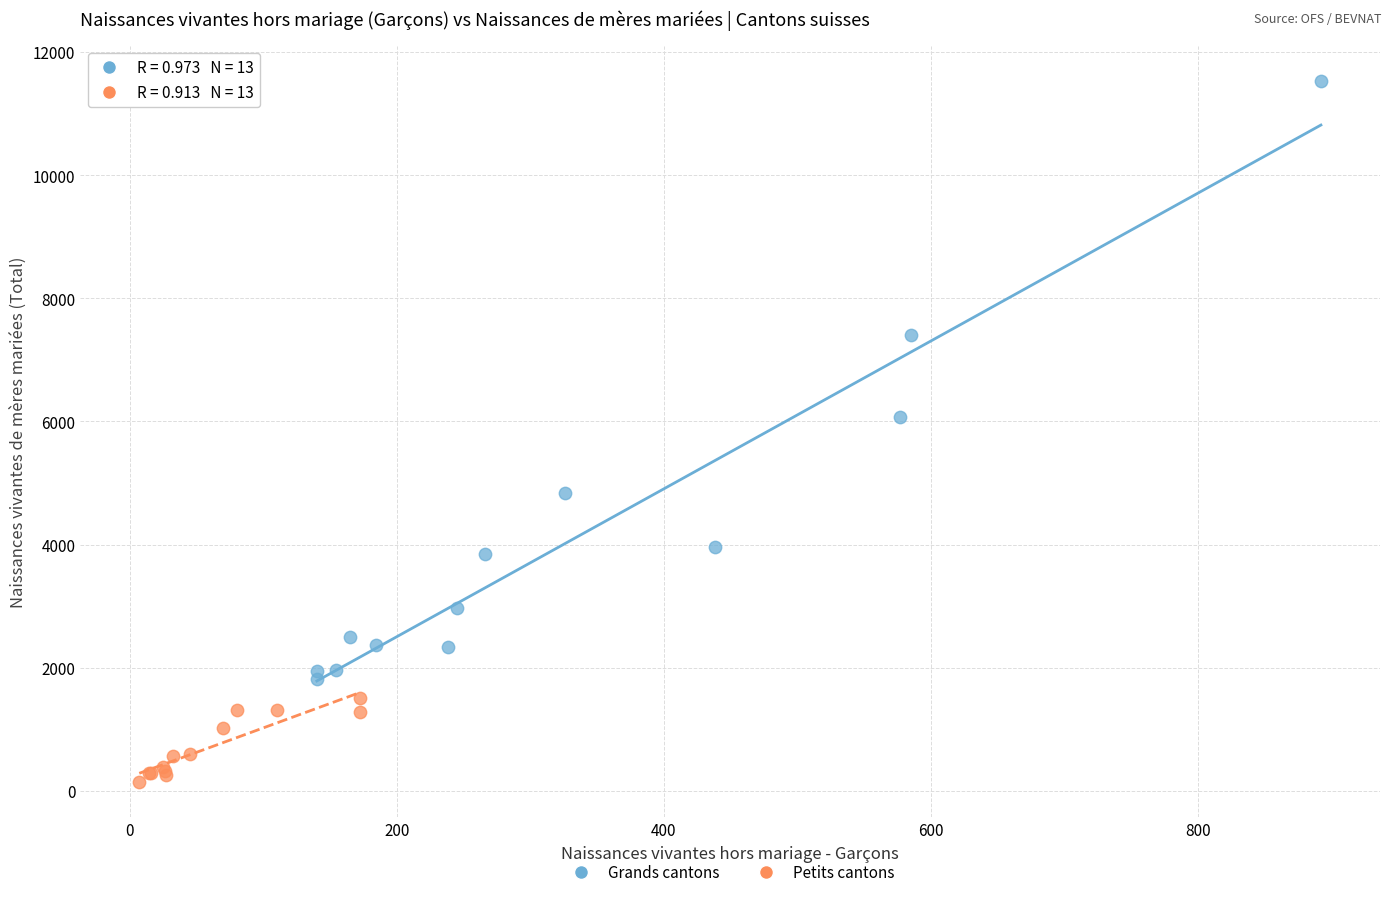

Which series contains the lowest Y value?

Petits cantons